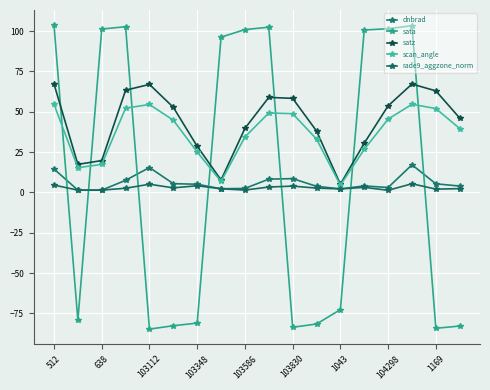

How many data points in sata are above 96?

9